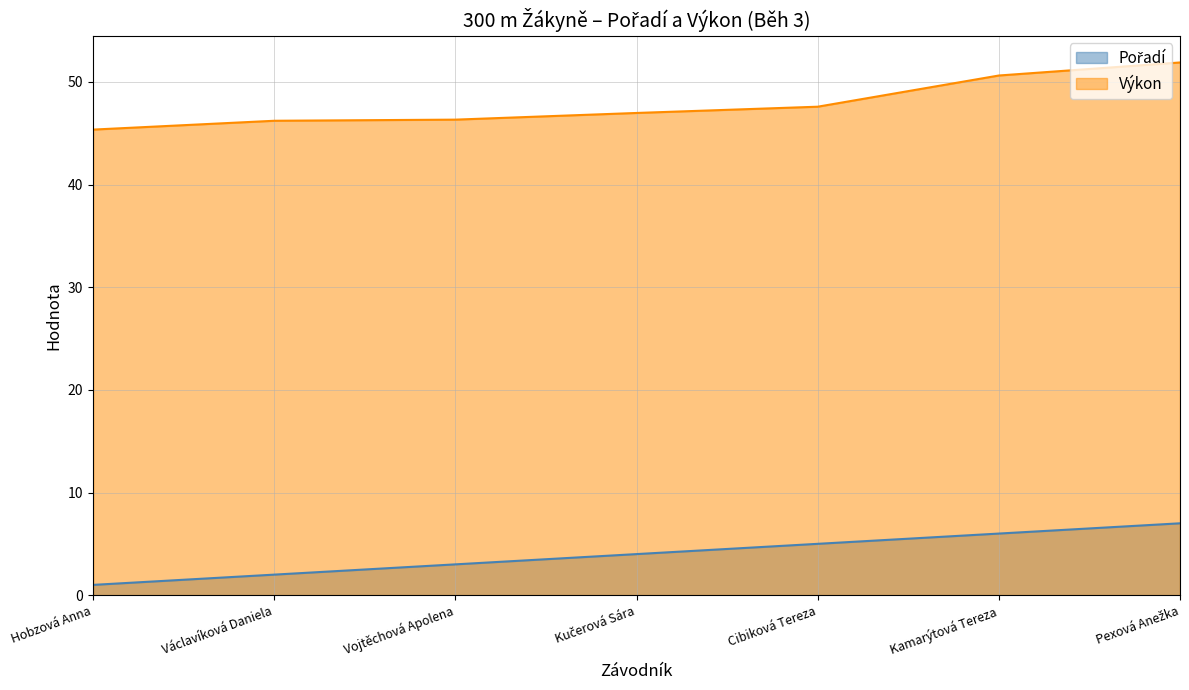

What is the difference between the highest and lowest values at Kučerová Sára?

43.0